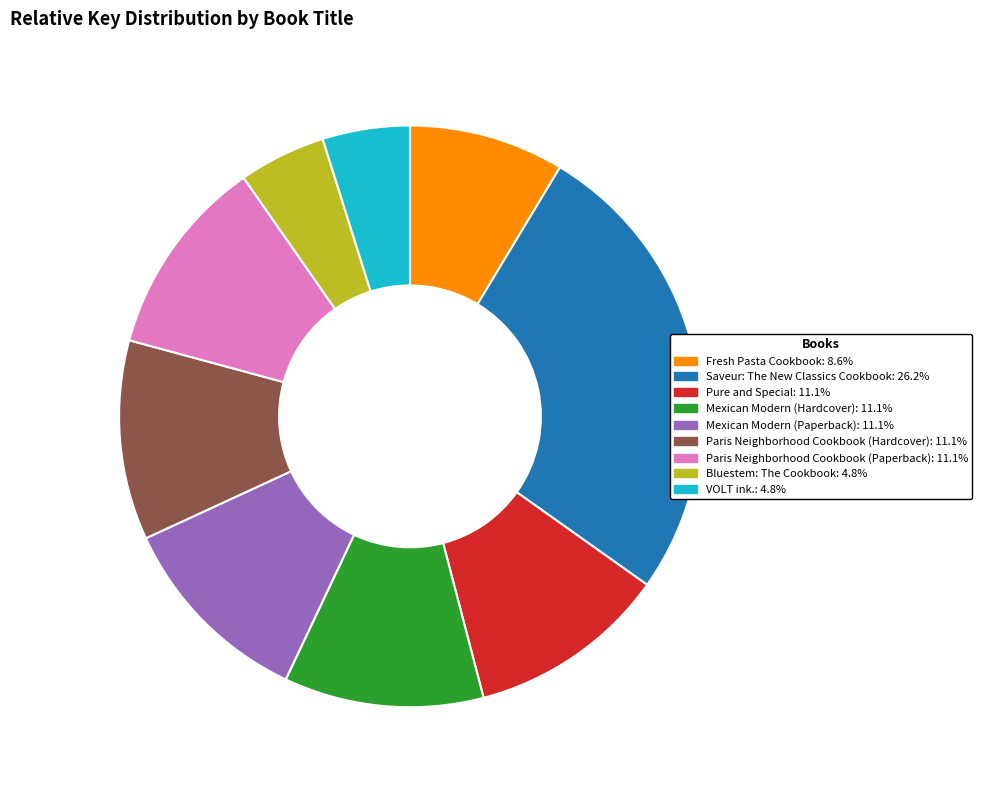

Does Pure and Special account for over 50% of the chart?

No